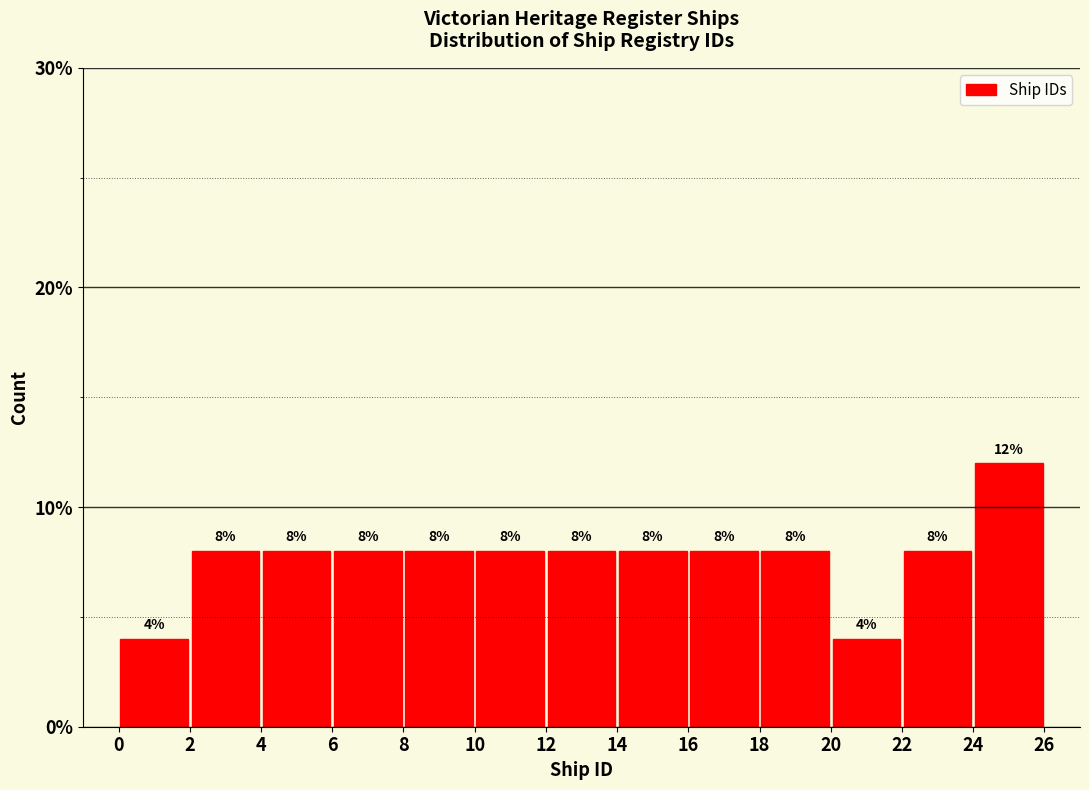

Reading left to right, list every bar in this chart as the range it spans on the x-axis followed by its height.

0 to 2: 4
2 to 4: 8
4 to 6: 8
6 to 8: 8
8 to 10: 8
10 to 12: 8
12 to 14: 8
14 to 16: 8
16 to 18: 8
18 to 20: 8
20 to 22: 4
22 to 24: 8
24 to 26: 12